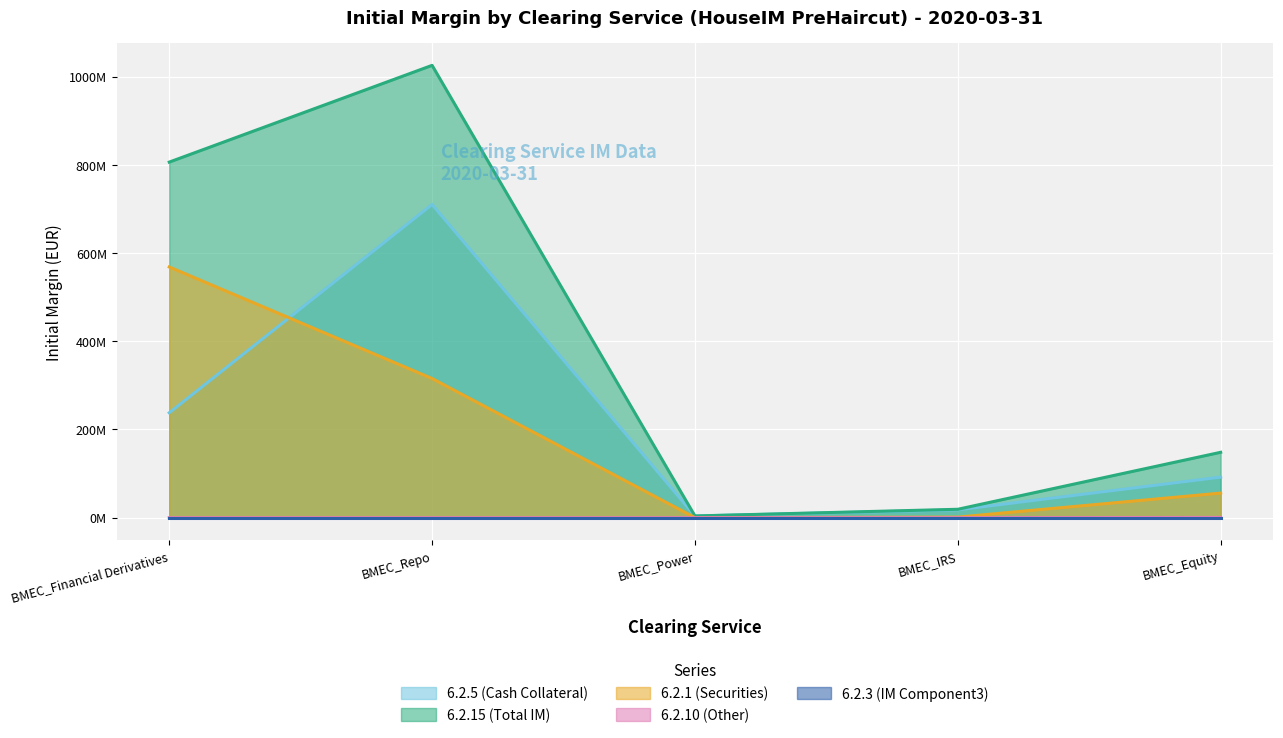

What is the sum of the 6.2.15 (Total IM) values at BMEC_Financial Derivatives and BMEC_IRS?

825350331.9